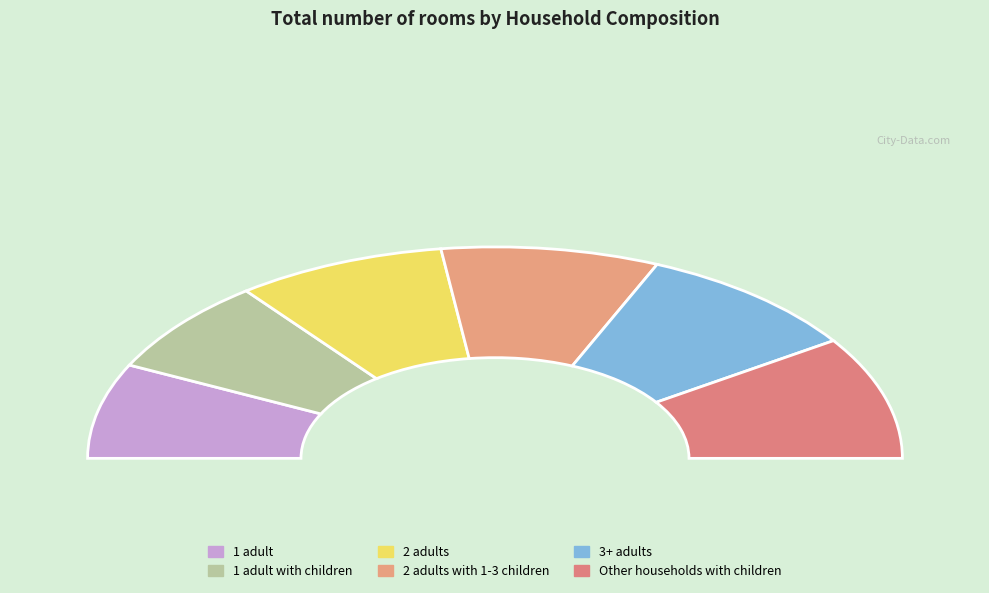

Does 2 adults with 1-3 children account for over 50% of the chart?

No